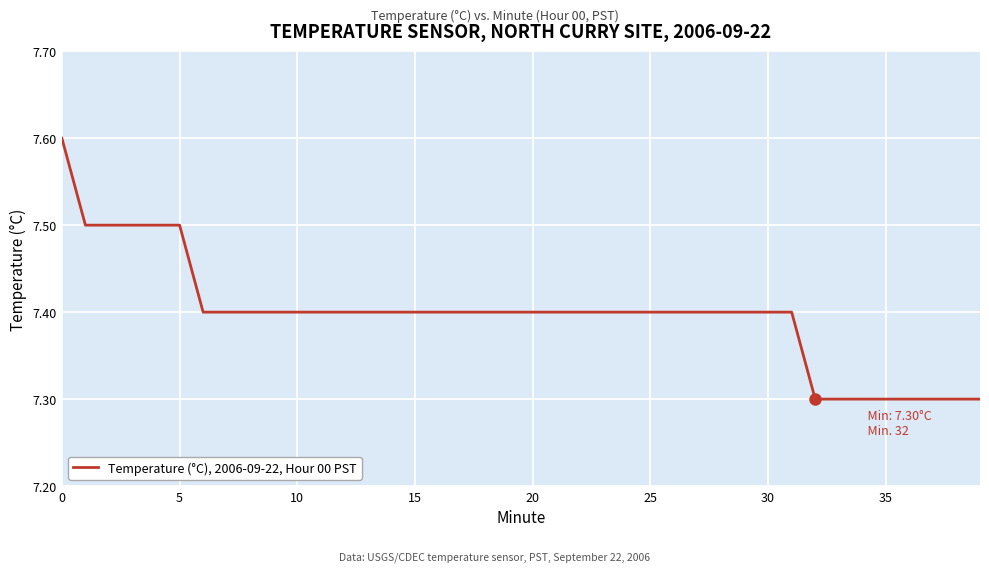

What is the greatest value displayed?

7.6